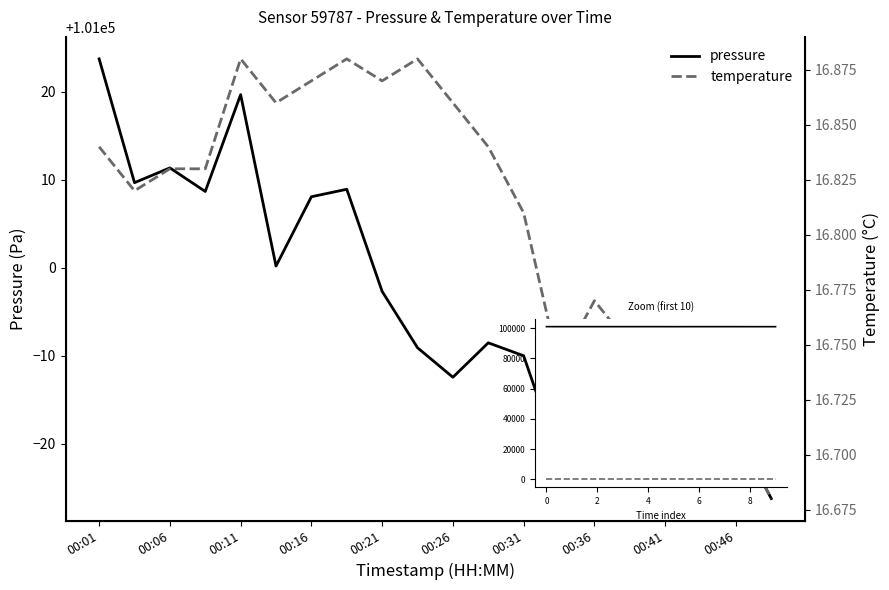

How many lines are shown in the chart?

2